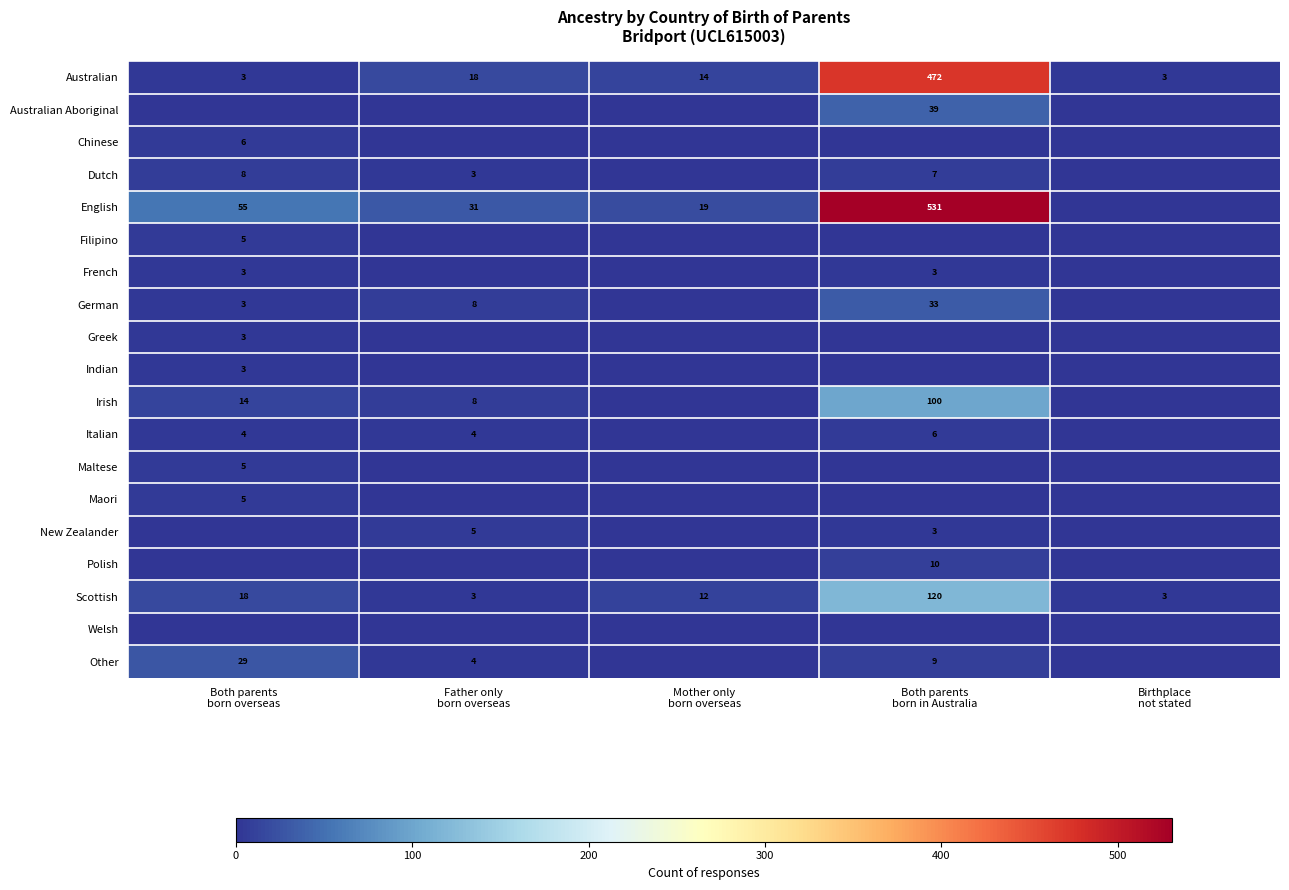

What is the lowest value of the Australian series?

3